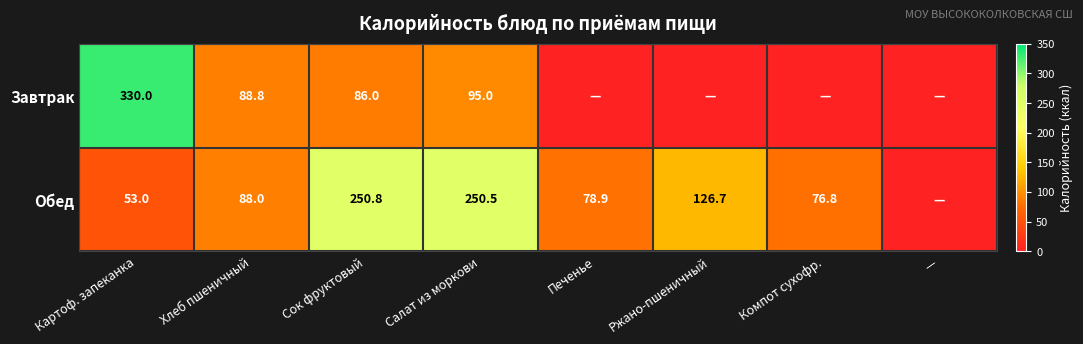

What is the total value across all series at Картоф. запеканка?

383.0